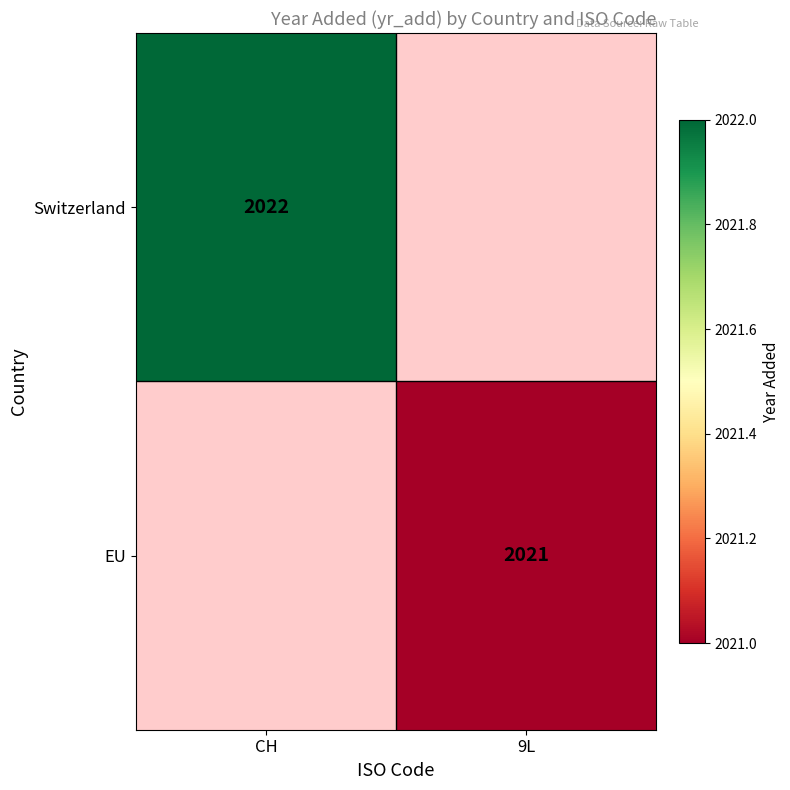

What is the minimum value shown in the chart?

2021.0